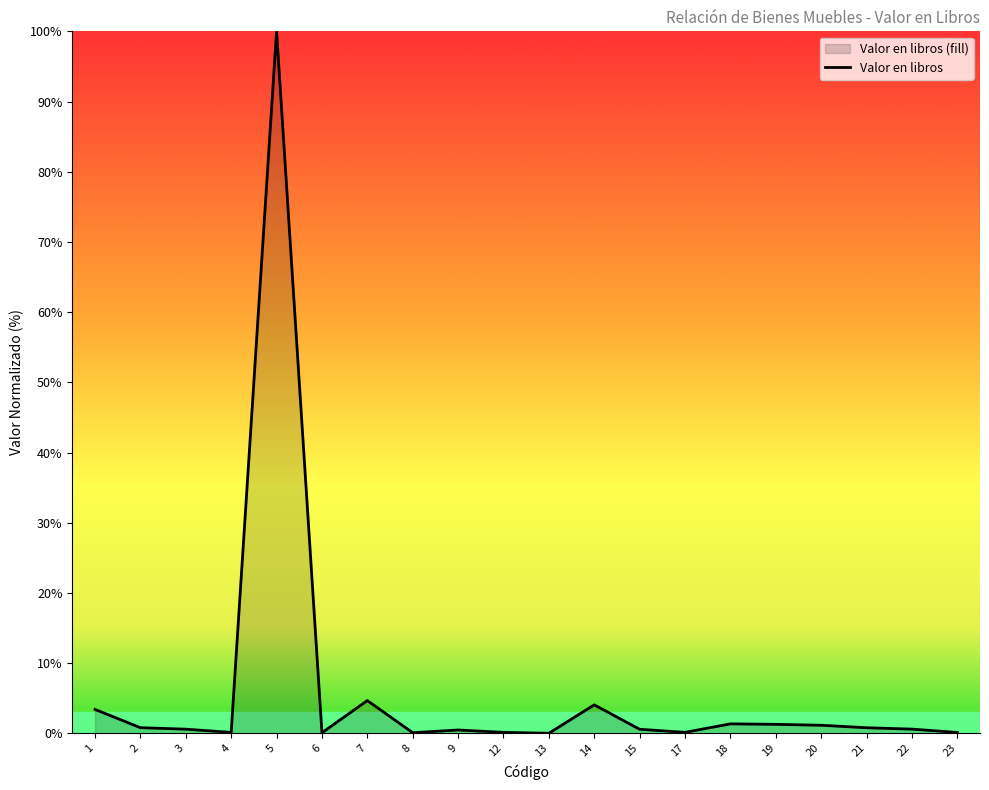

How many interior local valleys (lower than both neighbors) does the data have?

5